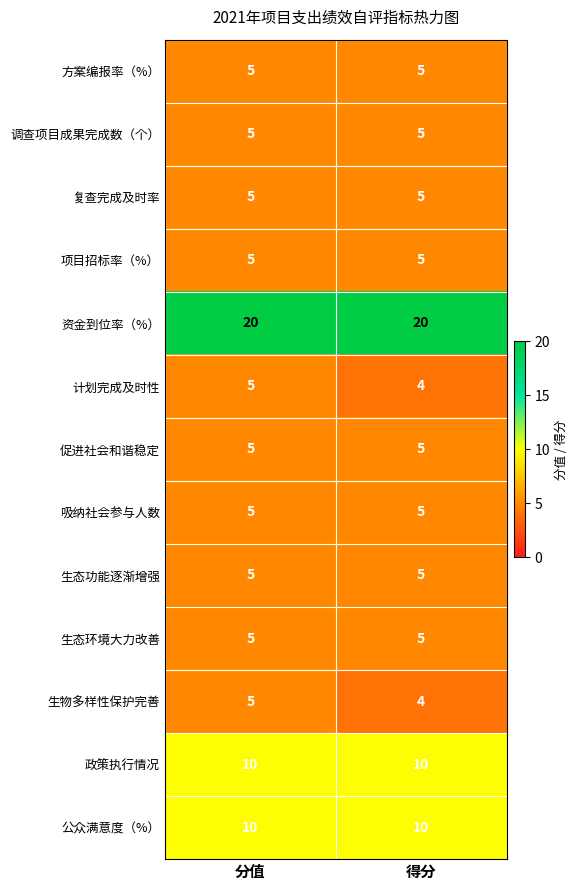

What is the approximate value of 政策执行情况 at 得分?

10